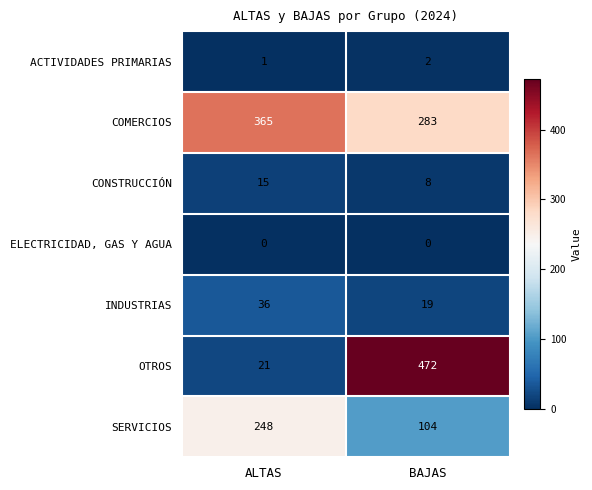

Rank the series by their maximum value, from lowest to highest.

ELECTRICIDAD, GAS Y AGUA, ACTIVIDADES PRIMARIAS, CONSTRUCCIÓN, INDUSTRIAS, SERVICIOS, COMERCIOS, OTROS